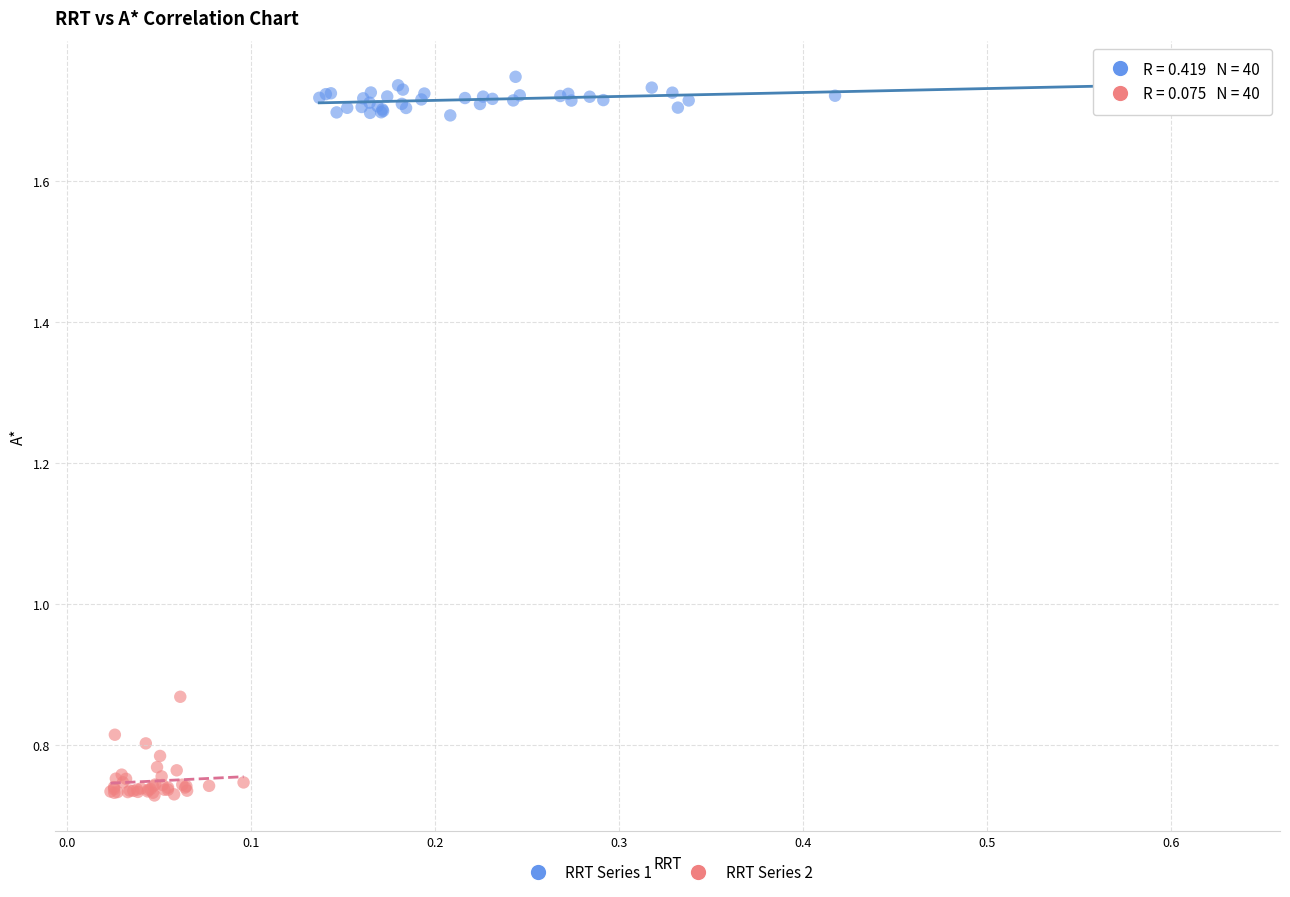

Which series has the largest Y range (max minus min)?

RRT Series 2